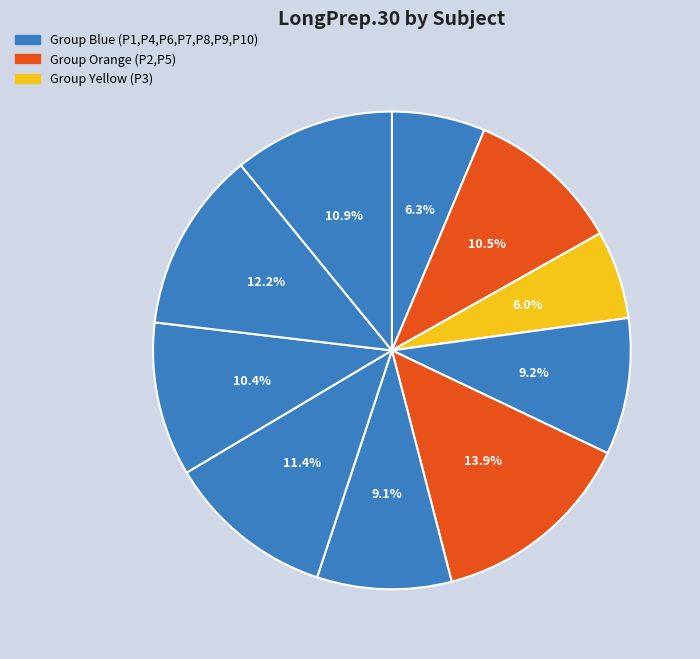

Which slice is the smallest?

P3